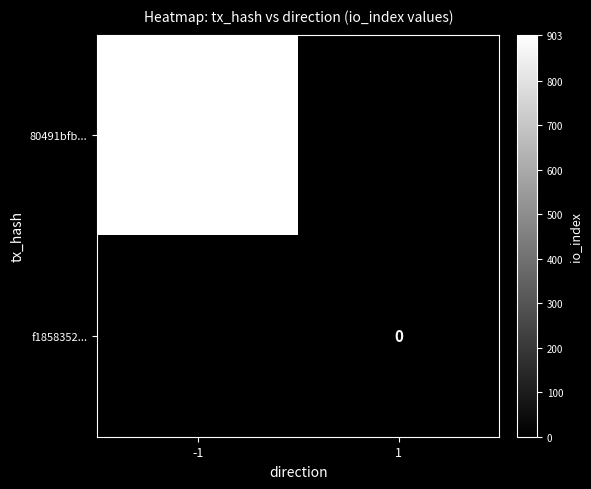

The value of 80491bfb... at -1 is 903. True or false?

True